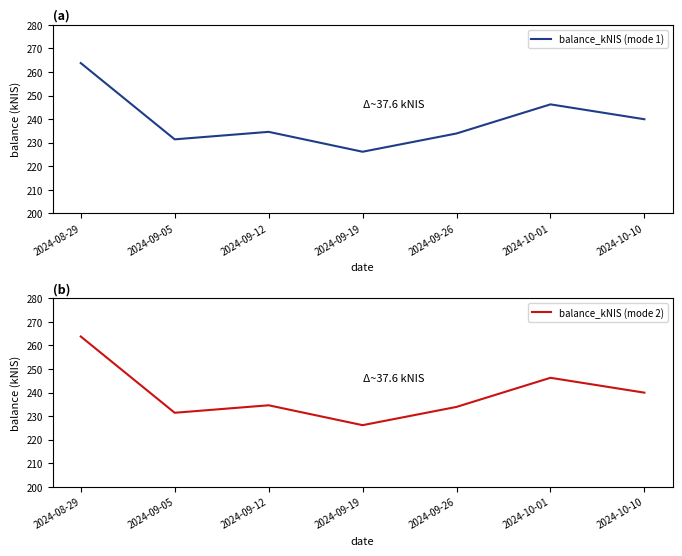

True or false: balance_kNIS (mode 2) and balance_kNIS (mode 1) cross at least once.

False